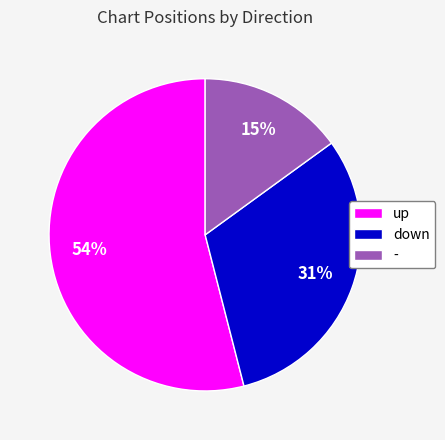

Rank the categories by value from lowest to highest.

-, down, up